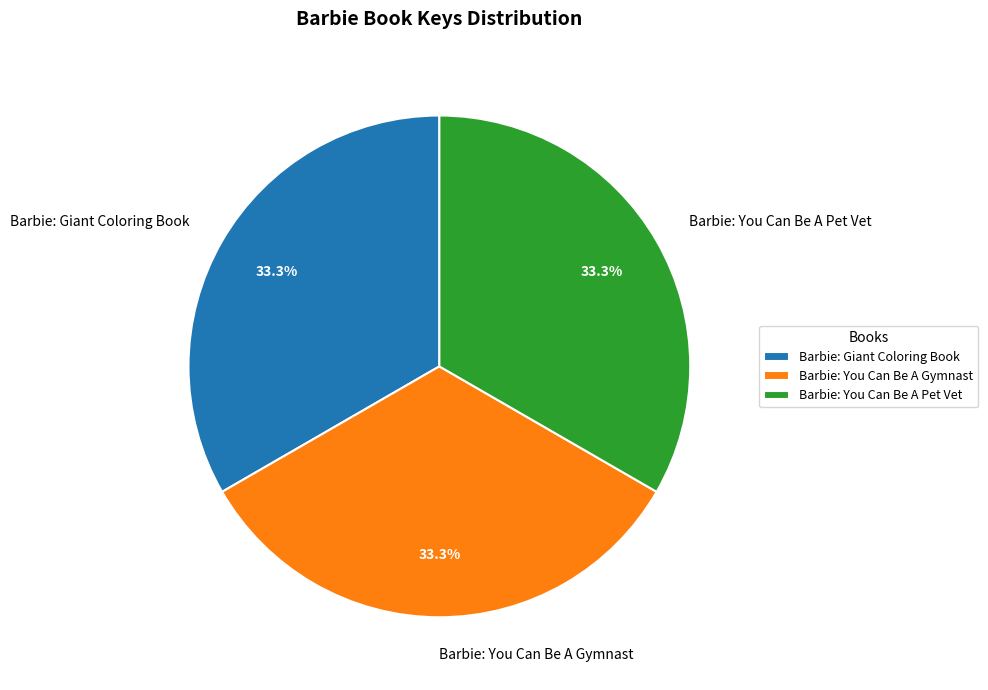

What percentage is the Barbie: Giant Coloring Book slice, to the nearest percent?

33%